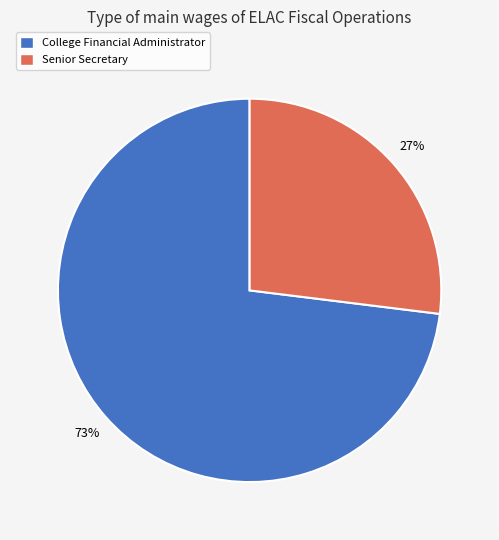

True or false: Senior Secretary accounts for 27% of the total.

True